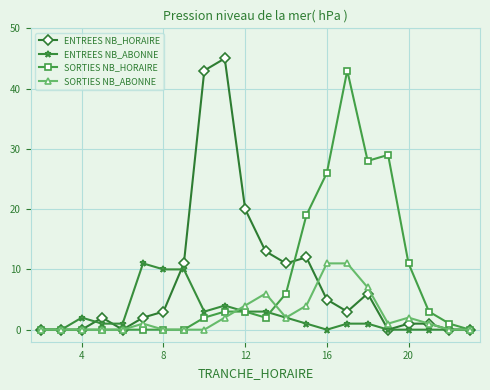

At how many categories does at least one series exceed 22?

6